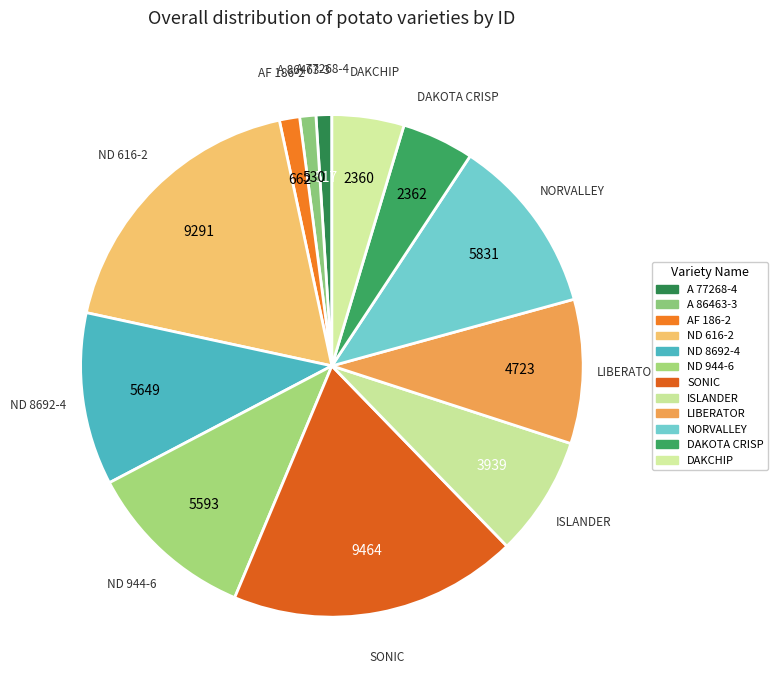

Do NORVALLEY and ND 616-2 together represent more than half of the pie?

No